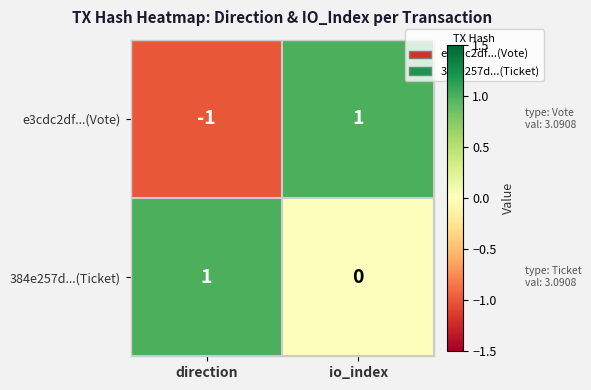

At which category is the sum across all series the highest?

io_index